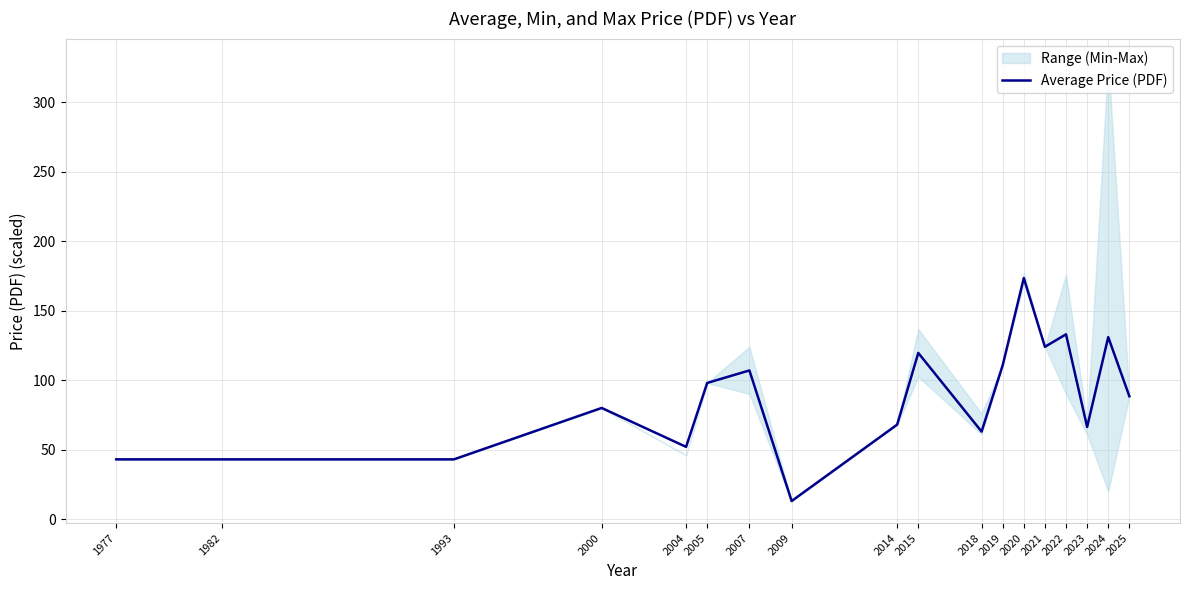

The chart shows a value of 76.1 at 2004. True or false?

False